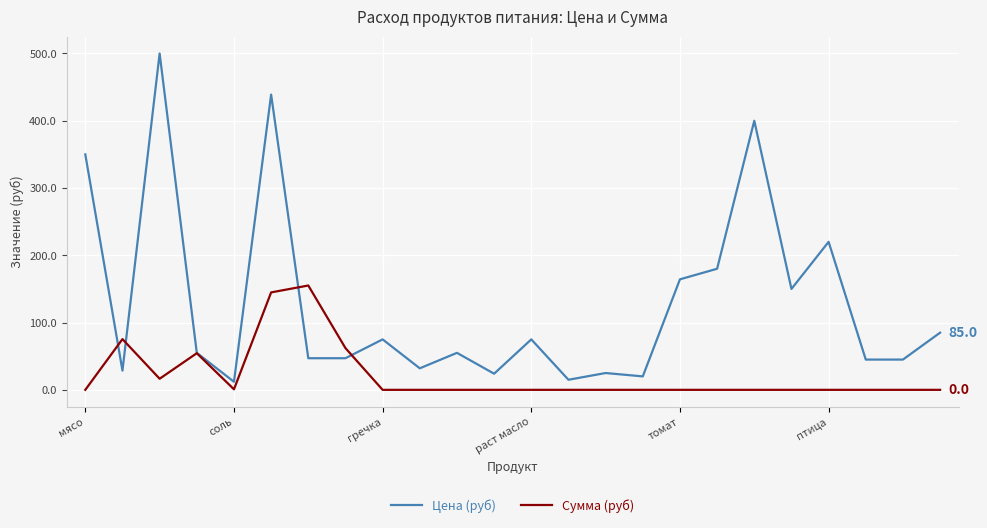

Does the chart have visible grid lines?

Yes